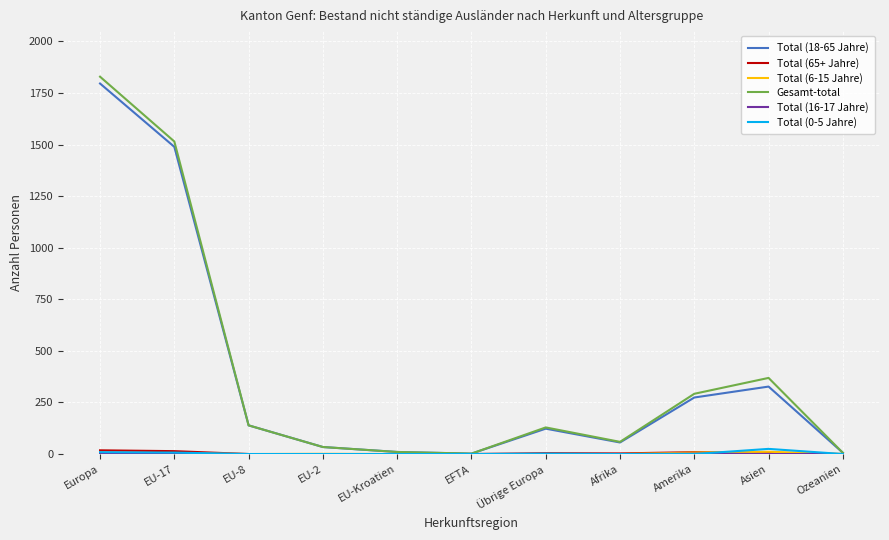

Which series has the widest spread of values?

Gesamt-total